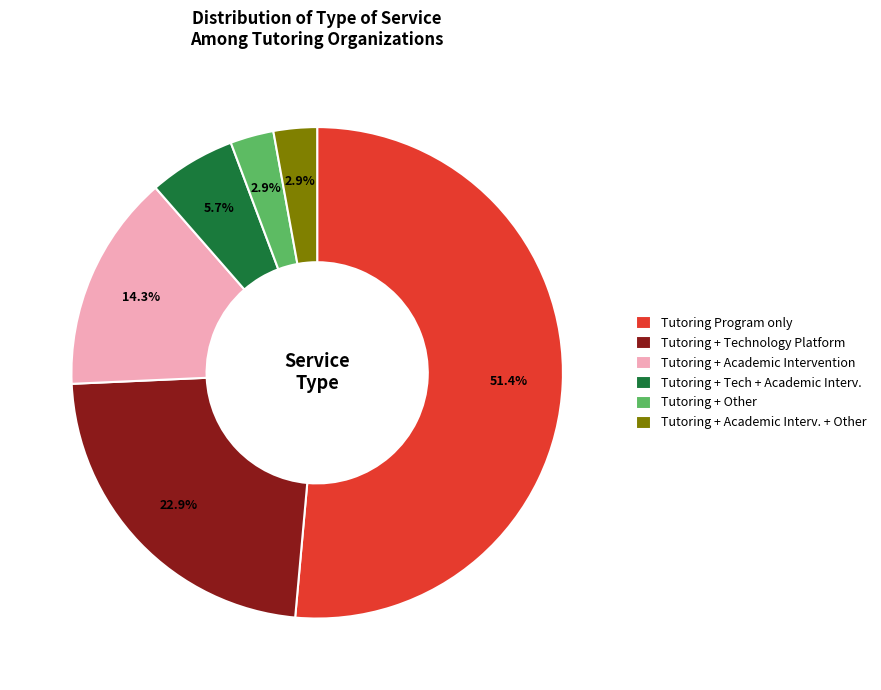

Which slice is the largest?

Tutoring Program only